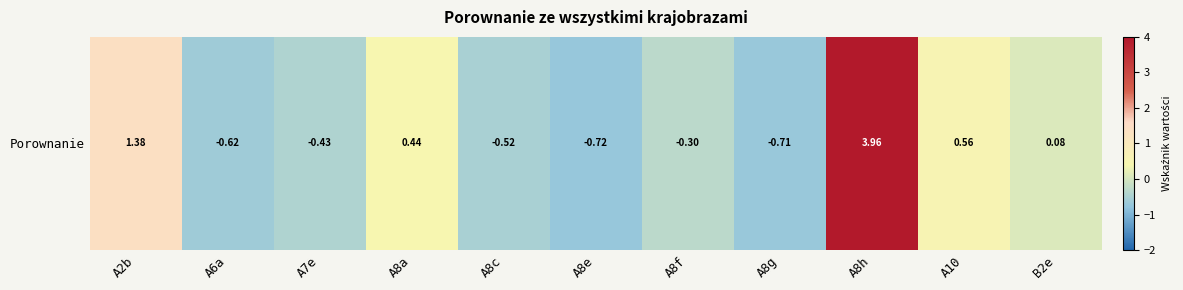

What is the greatest value displayed?

4.0